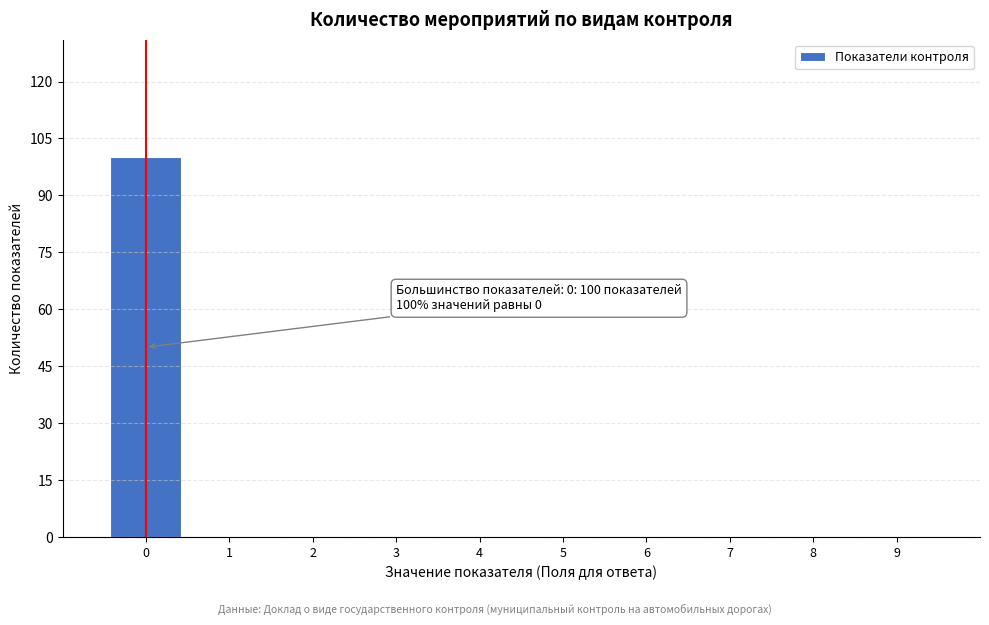

Over which range of the x-axis is the bar tallest?

-0.5 to 0.5